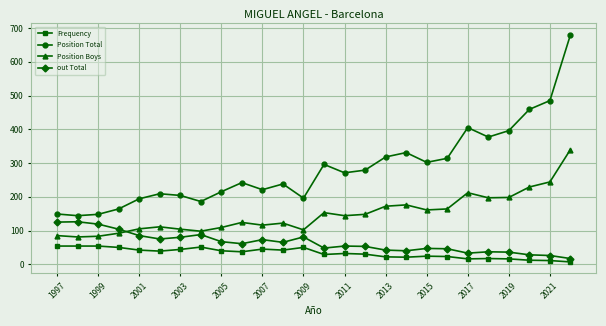

Which series has the largest total across all categories?

Position Total